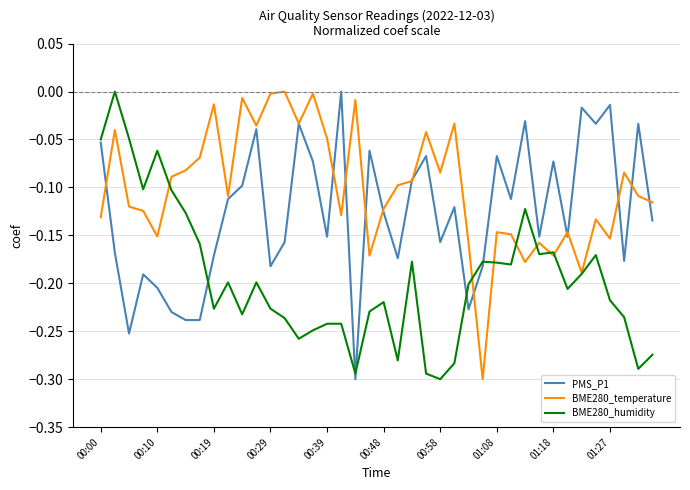

Which series has the largest total across all categories?

BME280_temperature